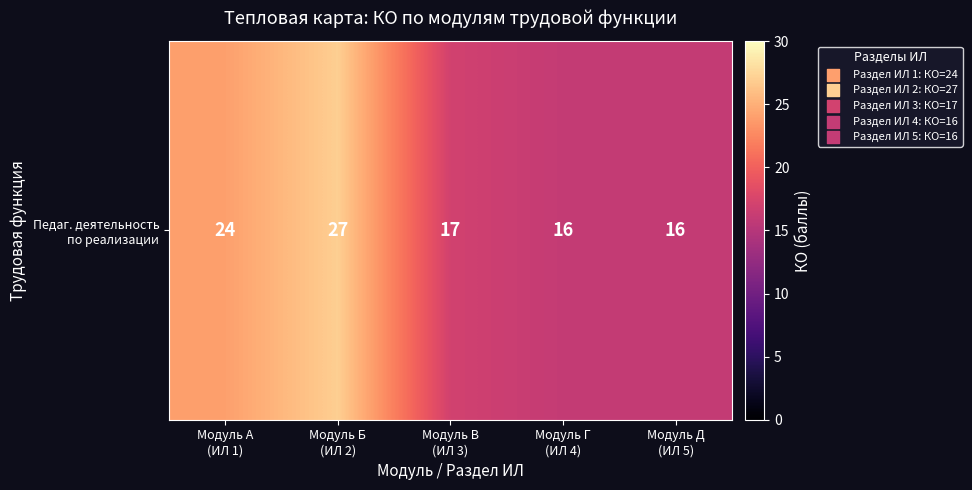

Reading left to right, extract all data points from this chart.

24	27	17	16	16